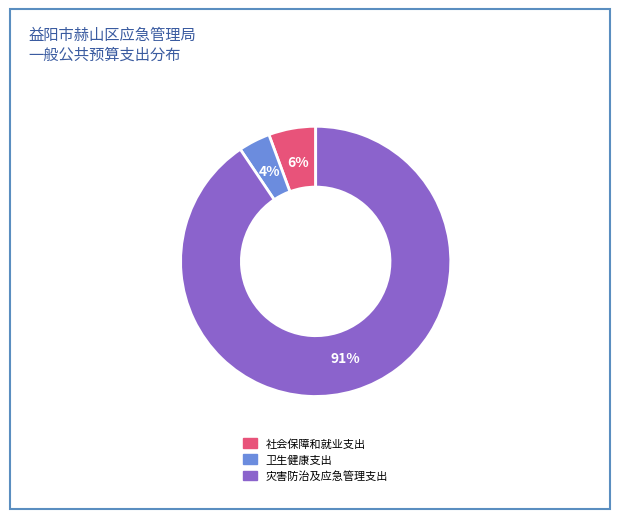

Does 社会保障和就业支出 account for over 50% of the chart?

No